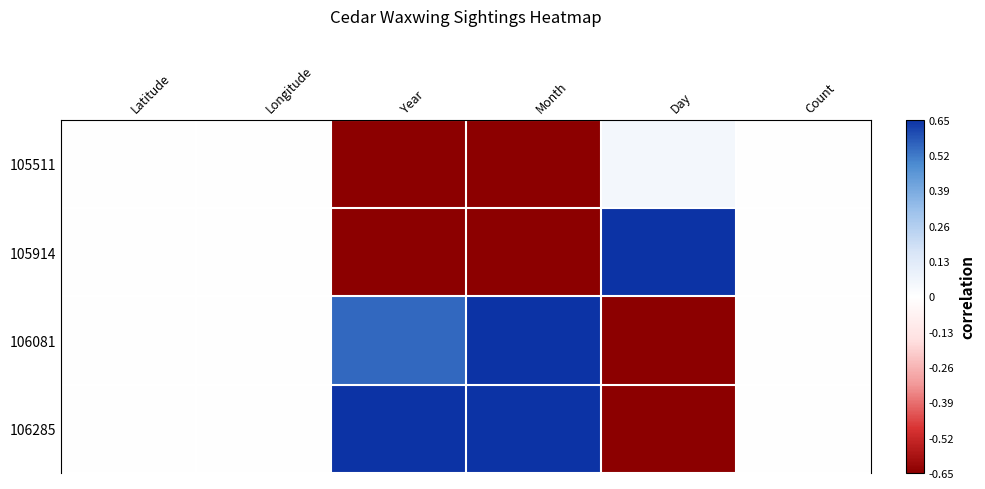

Count the number of categories in the chart.

6